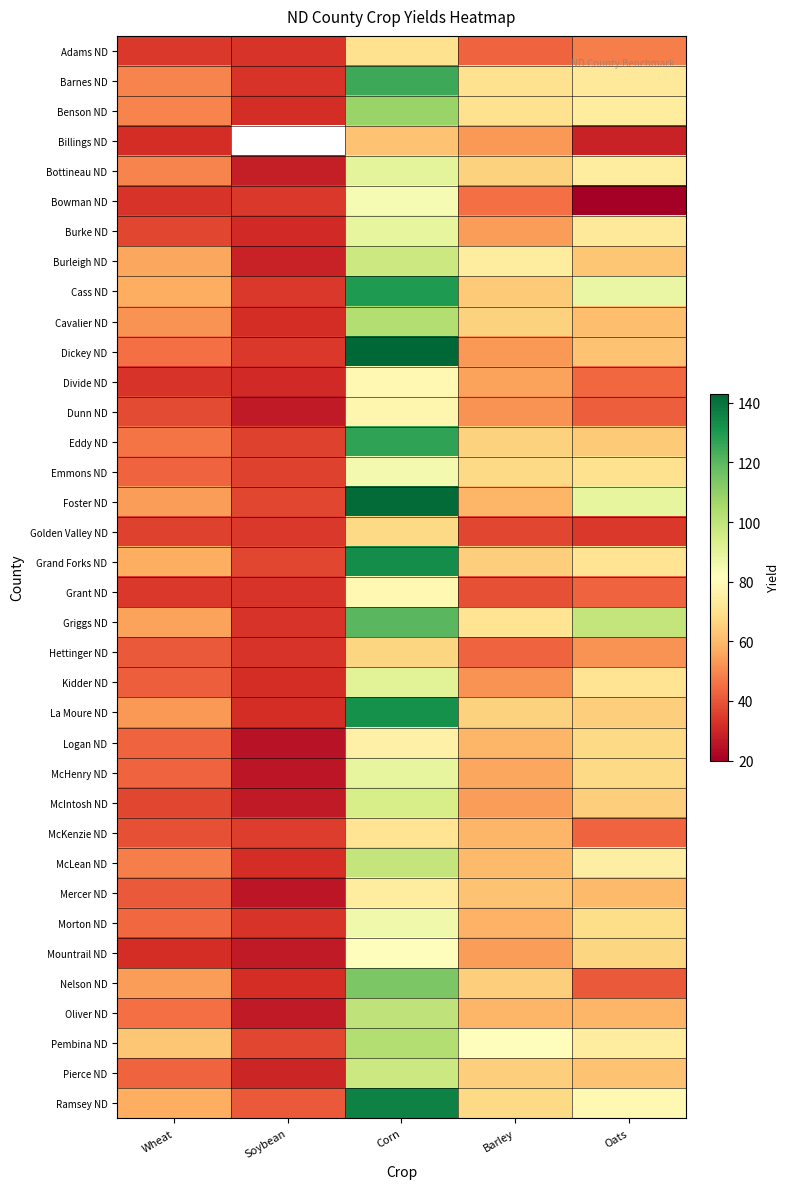

What is the difference between the McIntosh ND values at Wheat and Soybean?

10.0